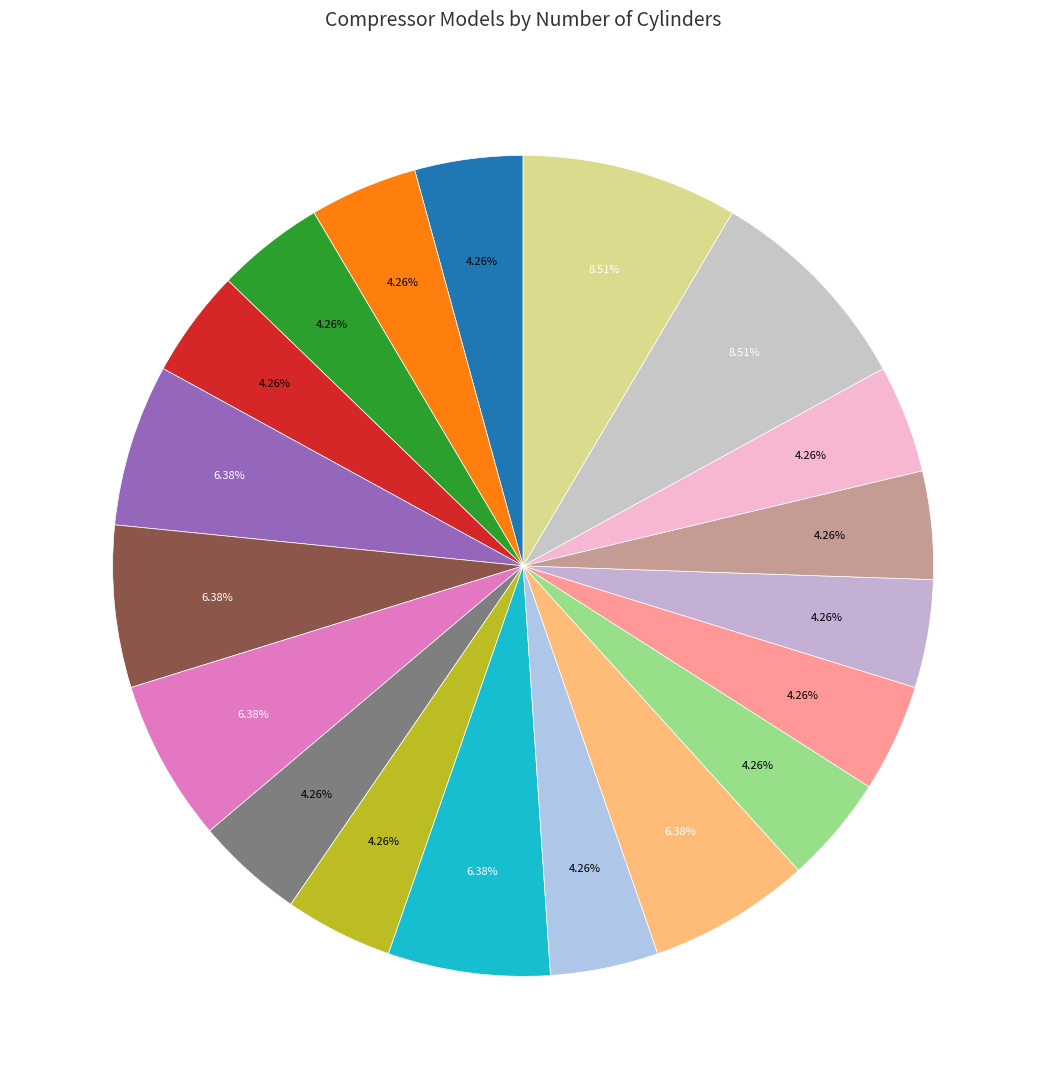

Is there a majority slice in this chart?

No